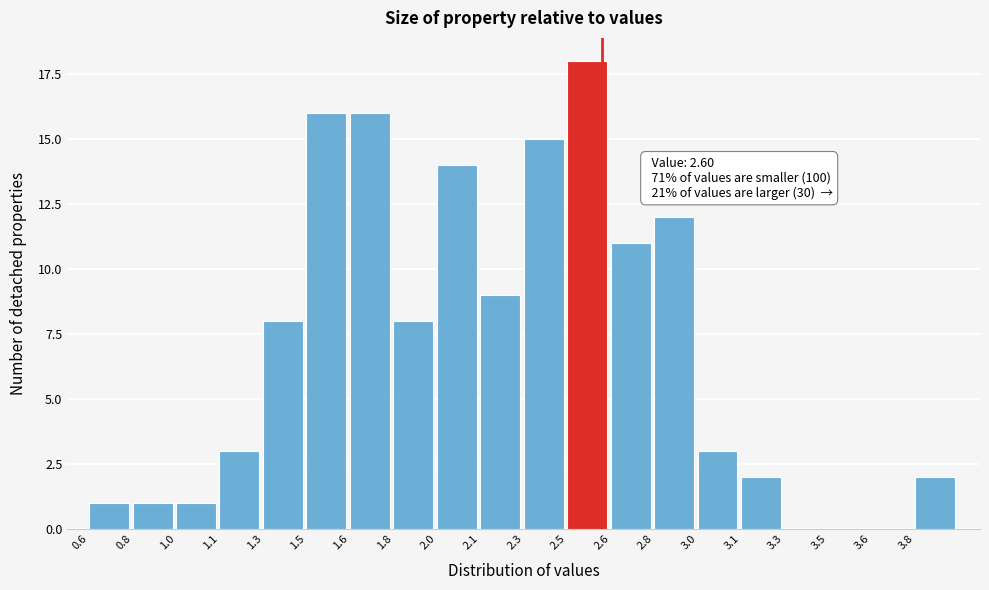

Reading right to left, list all the values displayed in this chart.

3.8=2	3.6=0	3.5=0	3.3=0	3.1=2	3.0=3	2.8=12	2.6=11	2.5=18	2.3=15	2.1=9	2.0=14	1.8=8	1.6=16	1.5=16	1.3=8	1.1=3	1.0=1	0.8=1	0.6=1